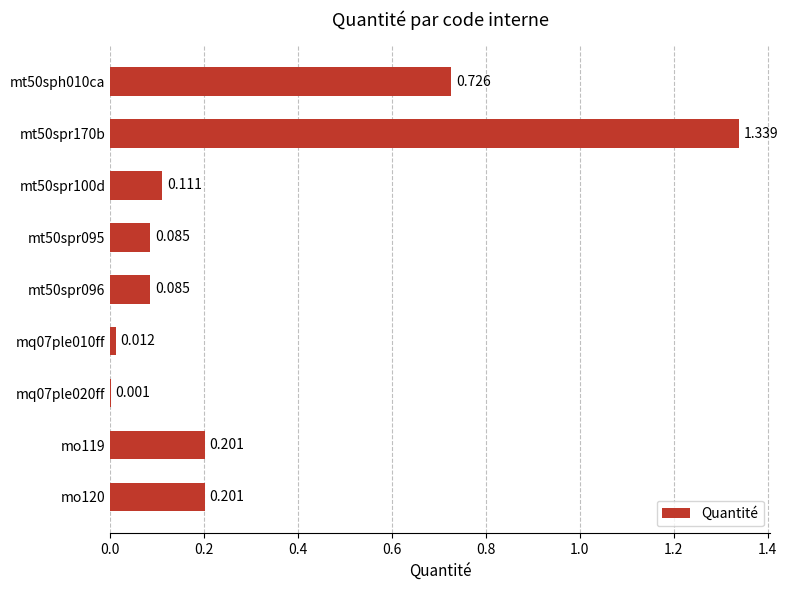

At which label is the value closest to 0?

mq07ple020ff